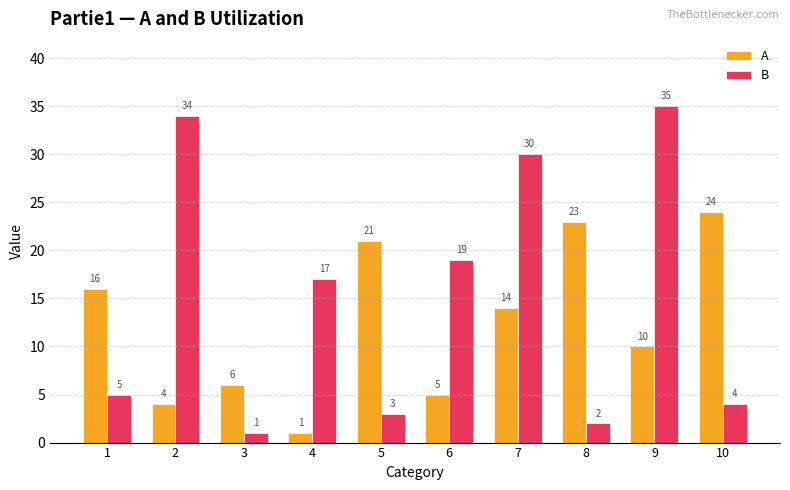

Which series changed the most between 5 and 10?

A